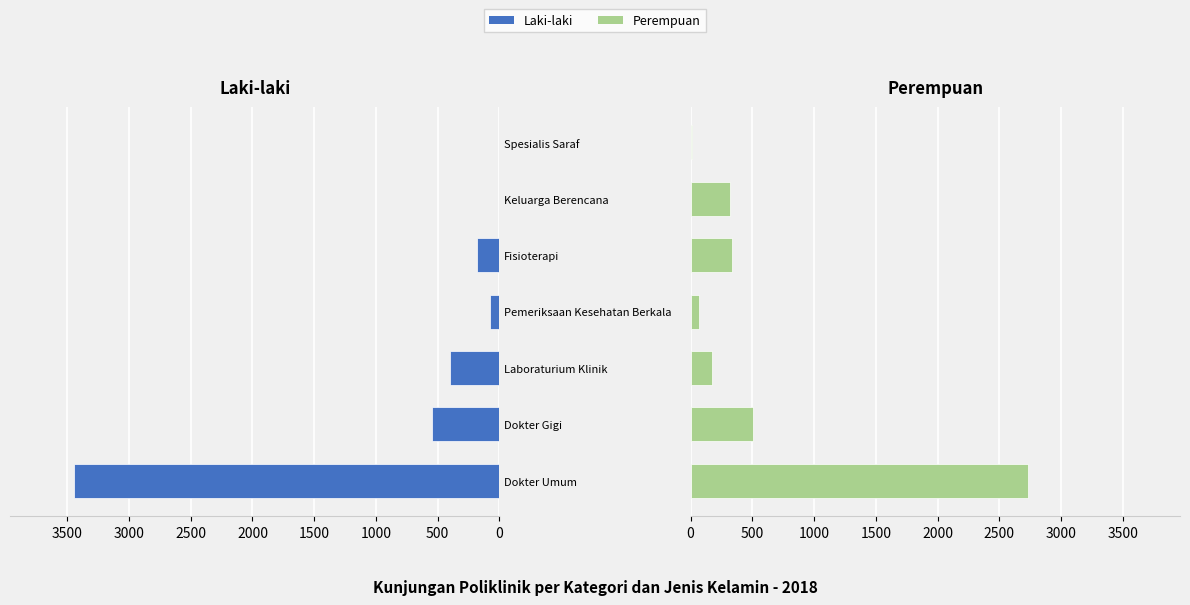

What is the approximate value of Laki-laki at Fisioterapi, to the nearest 10?

180